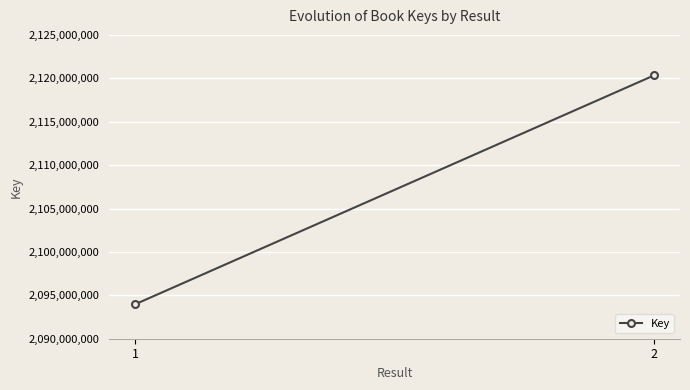

How many values are between 2093965331 and 2120336603?

2